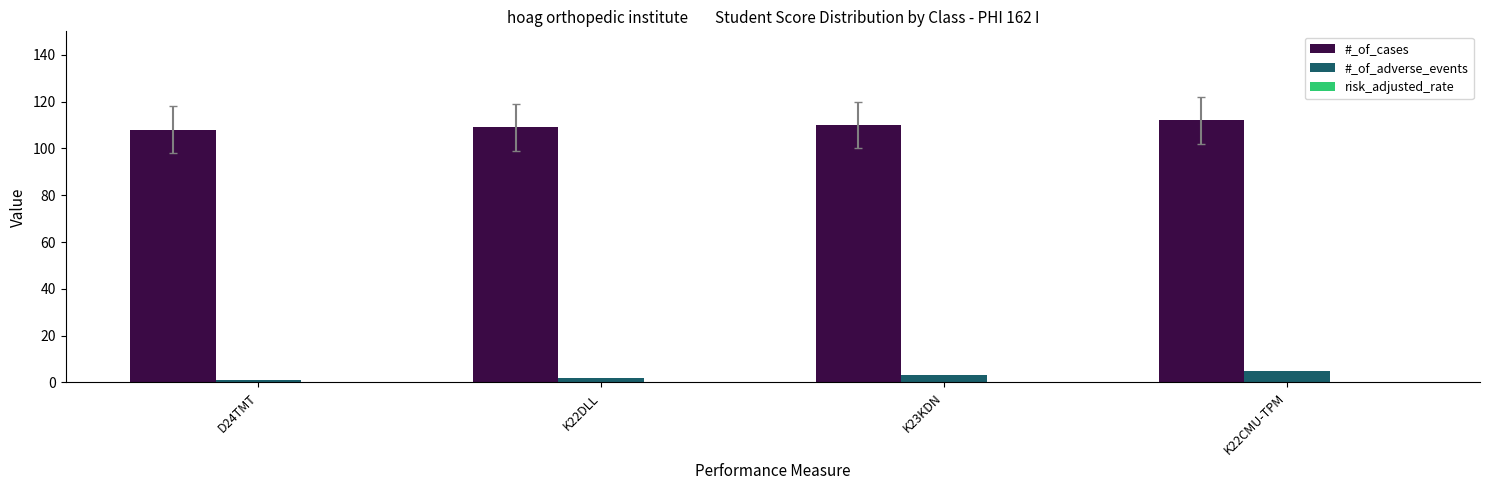

What is the sum of all #_of_adverse_events values?

11